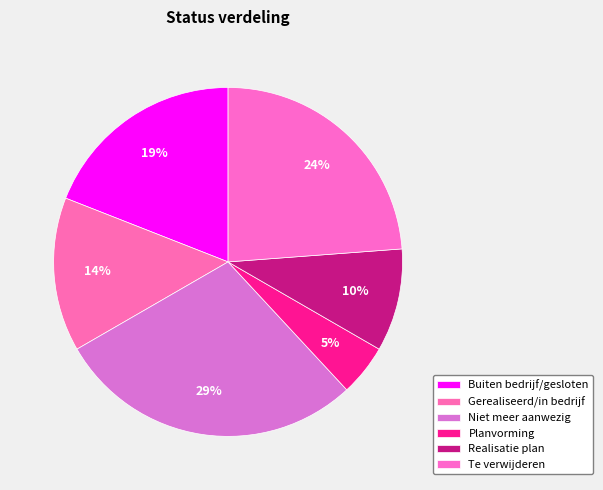

To the nearest percent, what is the difference between the largest and smallest slice percentages?

24%